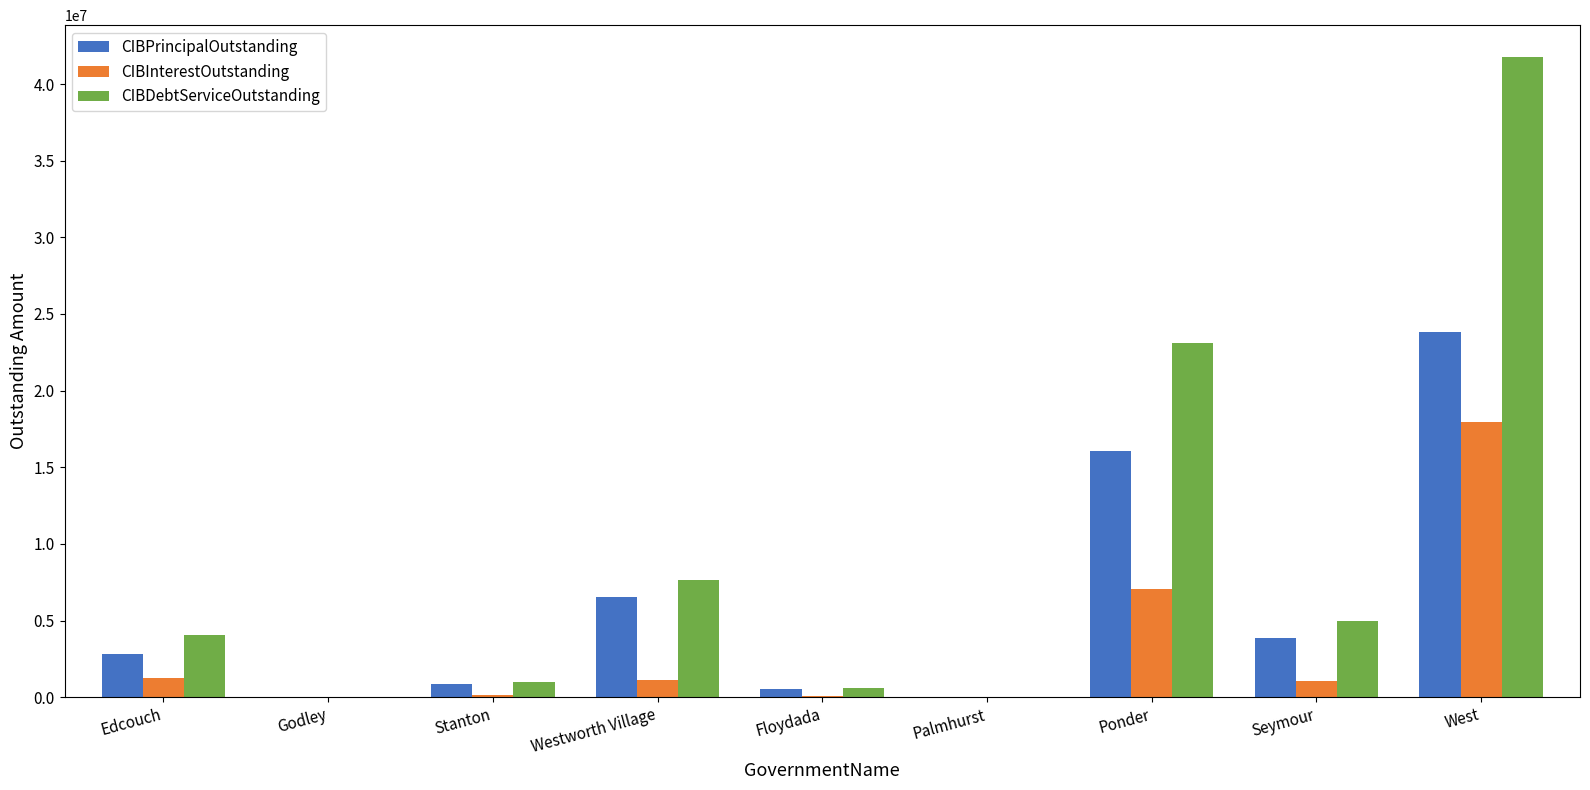

Which series has the largest total across all categories?

CIBDebtServiceOutstanding